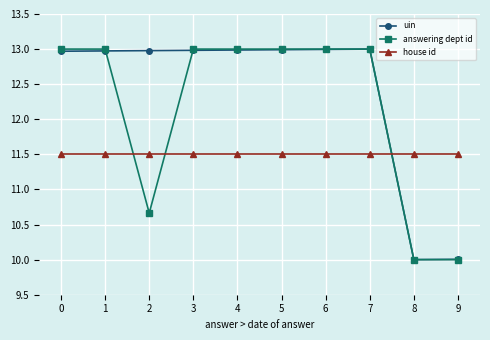

What is the total value across all series at 1?

37.5